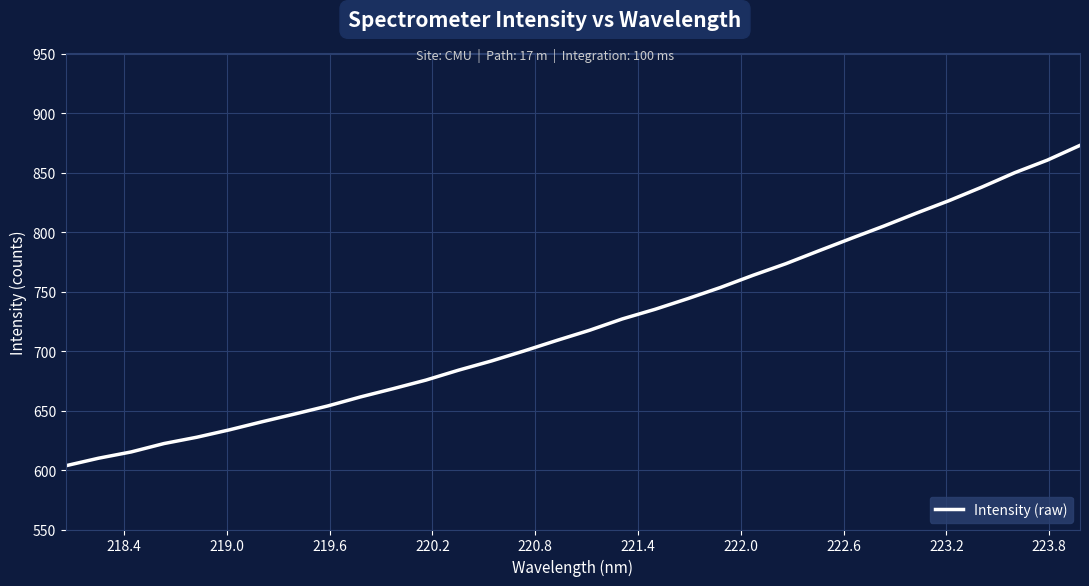

True or false: there are more than 2 points higher than both neighbors.

False